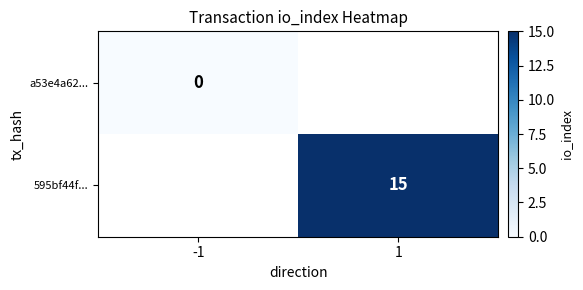

The 595bf44f... series shows 15 at 1. True or false?

True